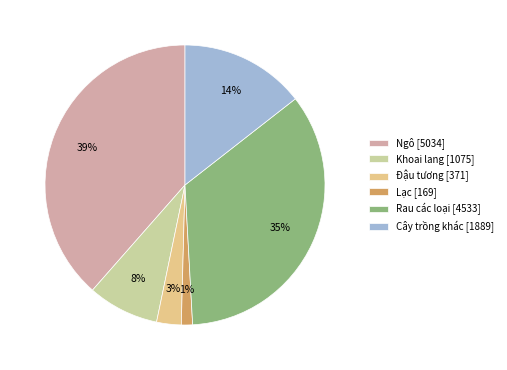

Which has a higher value, Khoai lang [1075] or Ngô [5034]?

Ngô [5034]